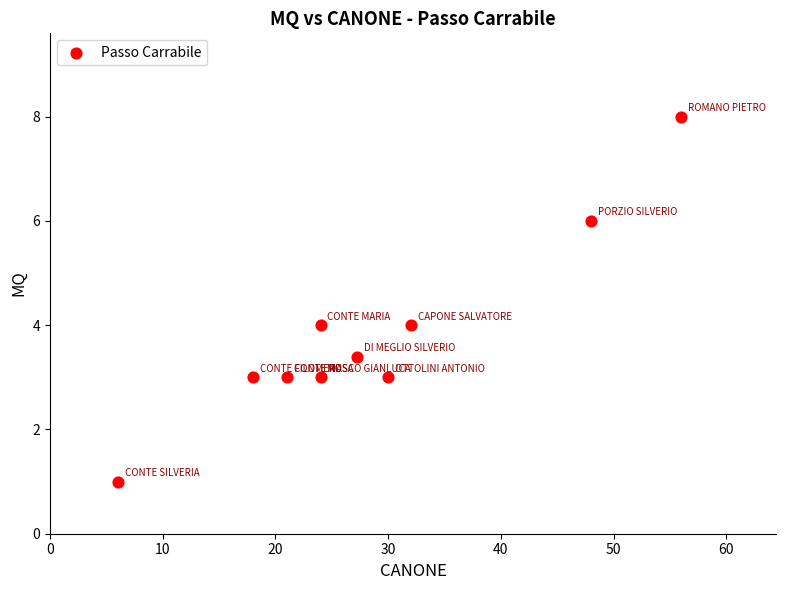

What is the range of X values (max minus min)?

50.0